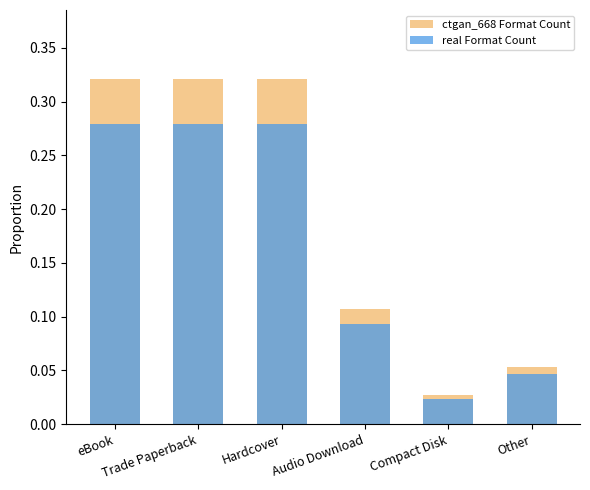

How many bars are there in each group?

2